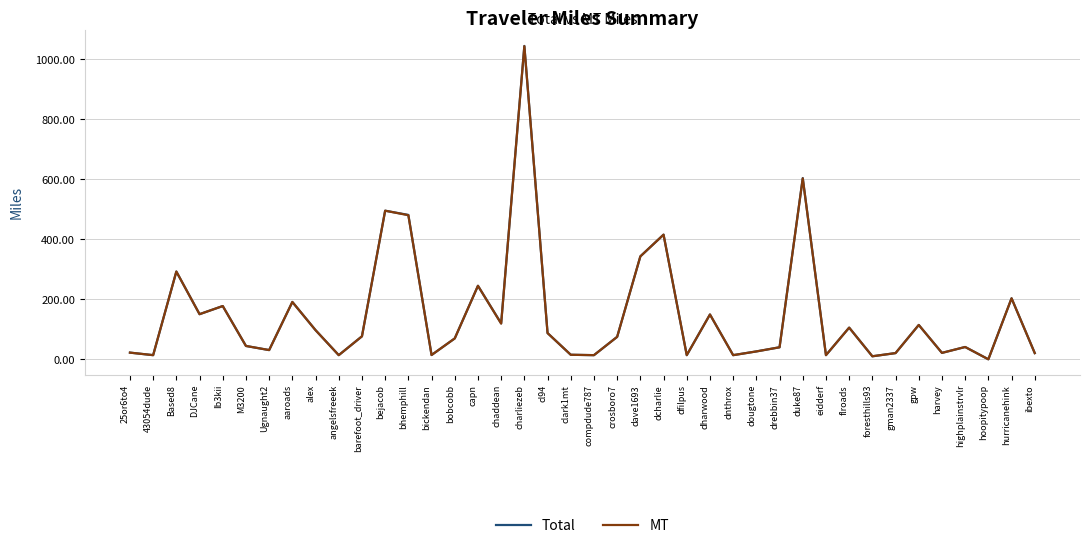

Is it true that MT equals 245.1 at capn?

True